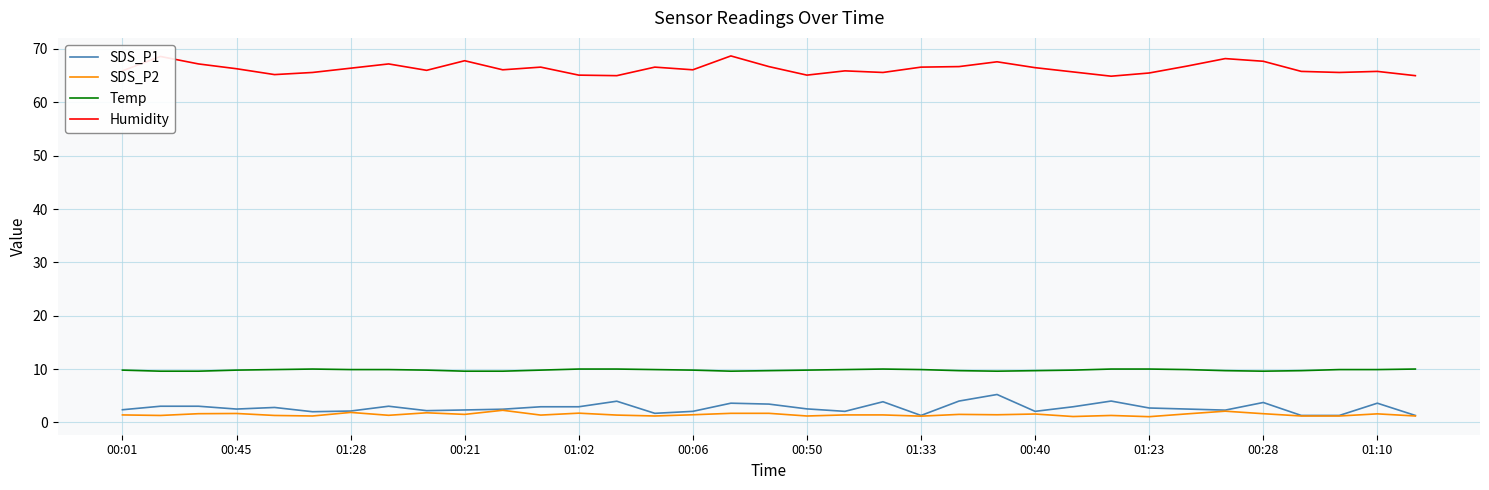

What is the sum of all SDS_P2 values?

51.4